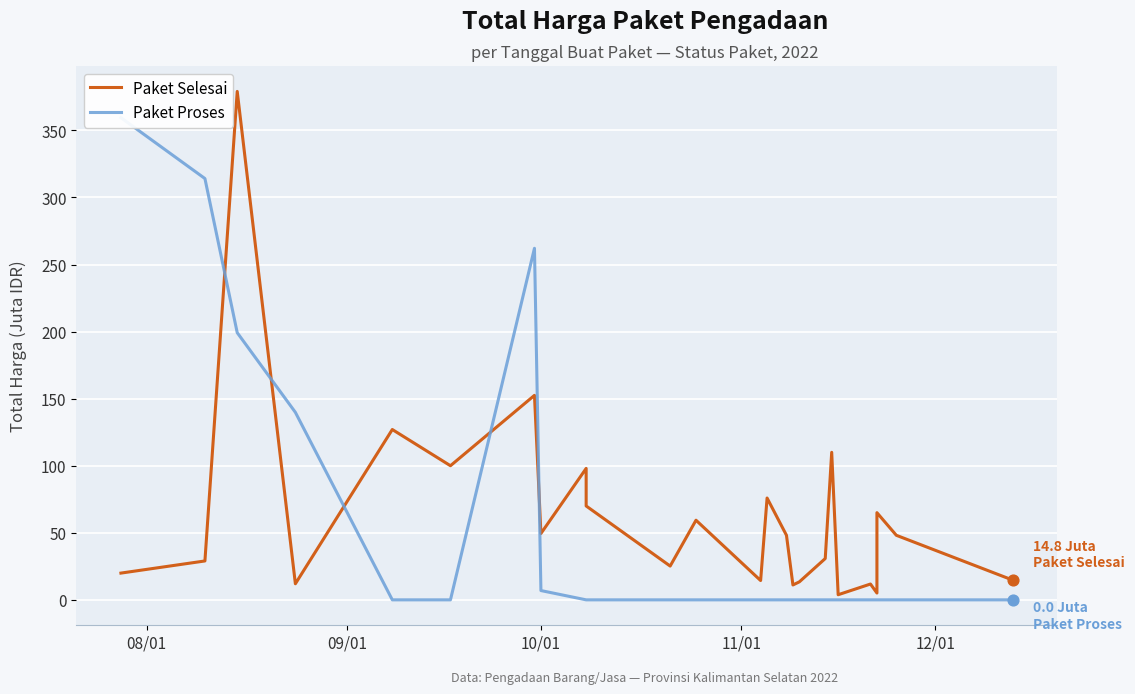

Which series has the largest Y range (max minus min)?

Paket Selesai